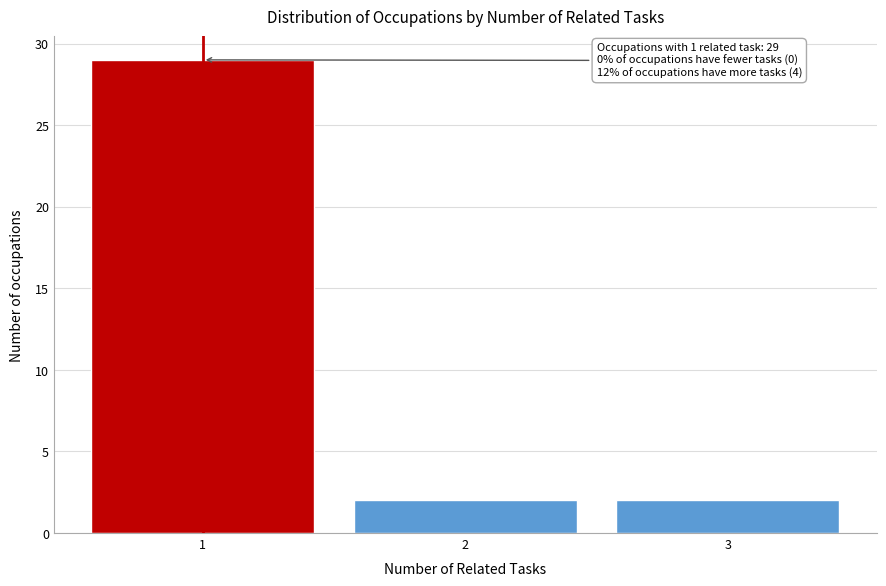

Reading left to right, transcribe all the data shown in this chart.

1=29	2=2	3=2